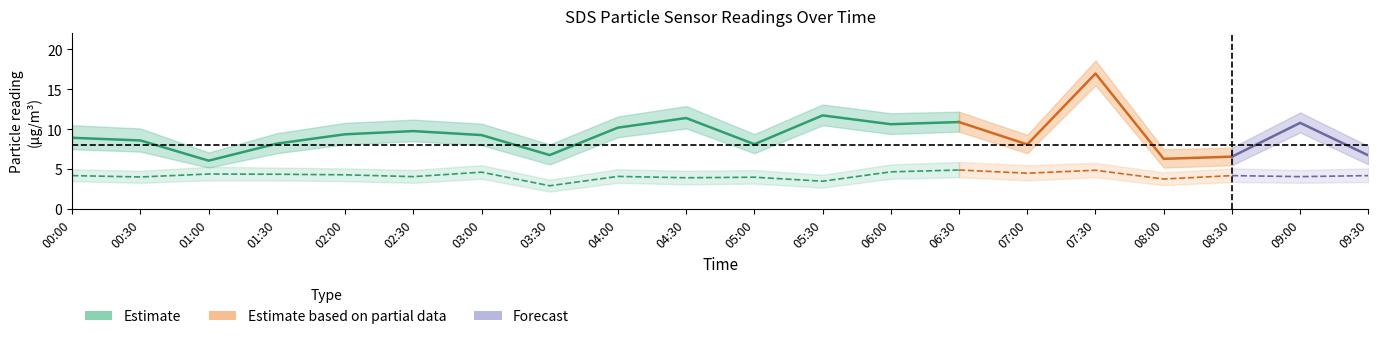

Which has a higher value, 07:30 or 02:00?

07:30